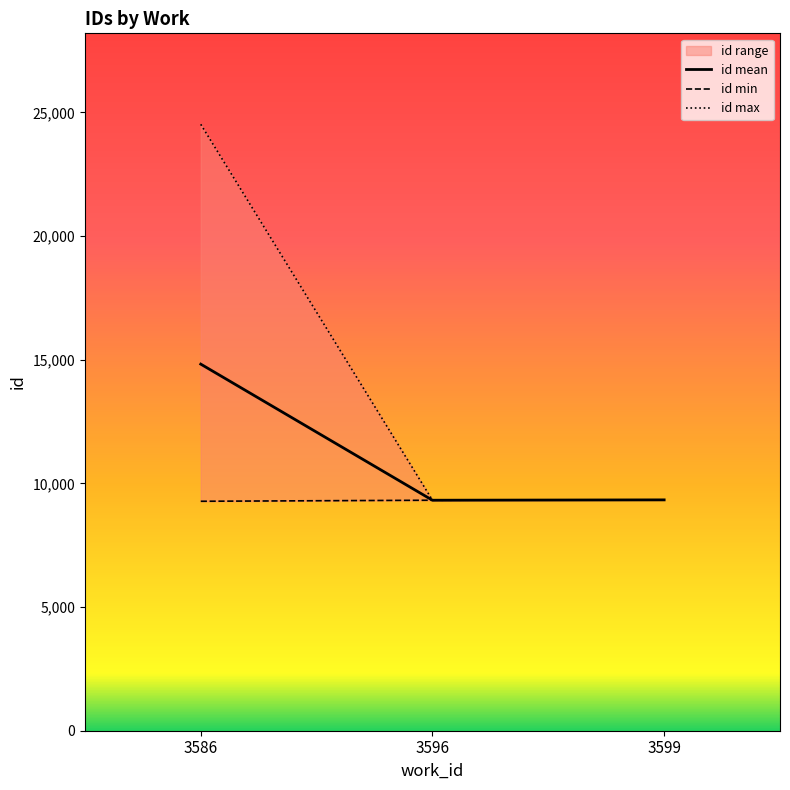

What is the value of the id max point at the 1st from the left?

24515.0